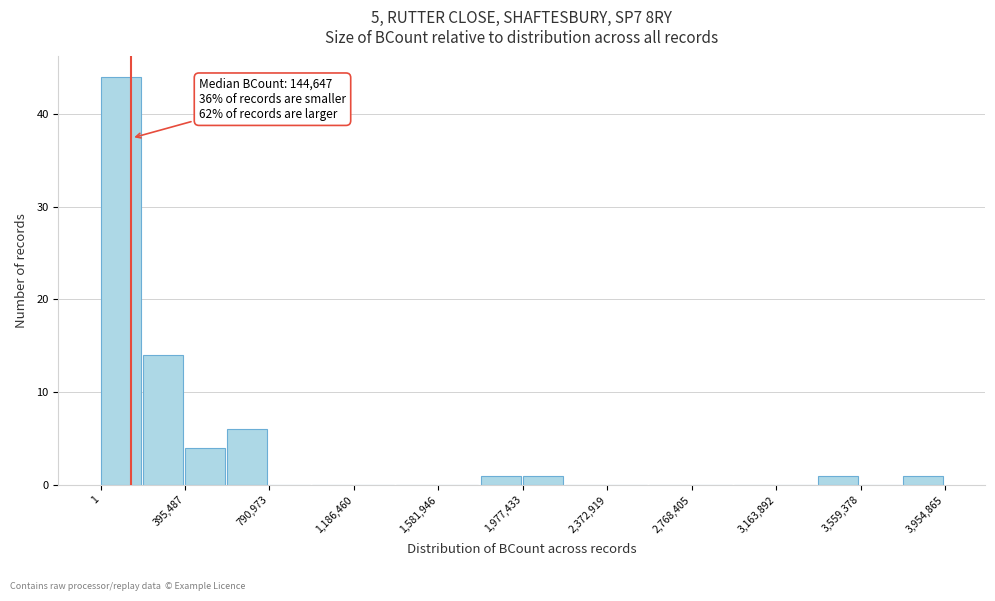

Around what value on the x-axis is the tallest bar? Give the approximate position of its centre, as read against the axis.

100000